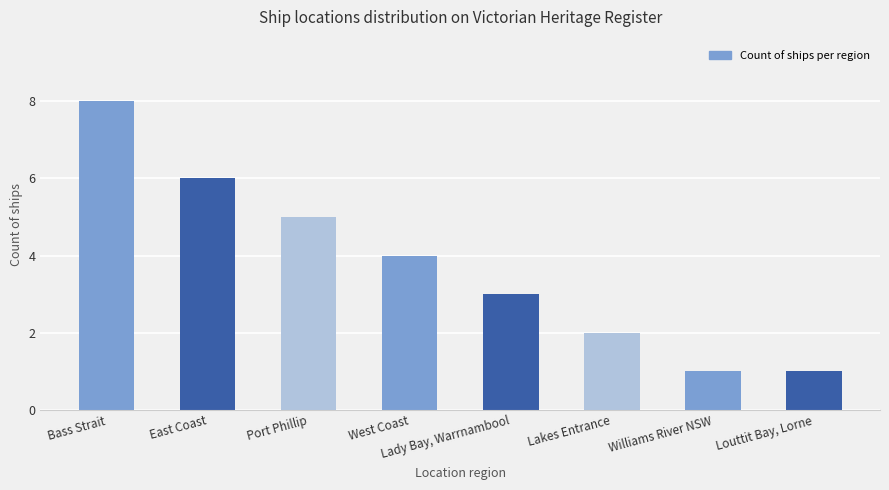

Does the chart contain stacked bars?

No